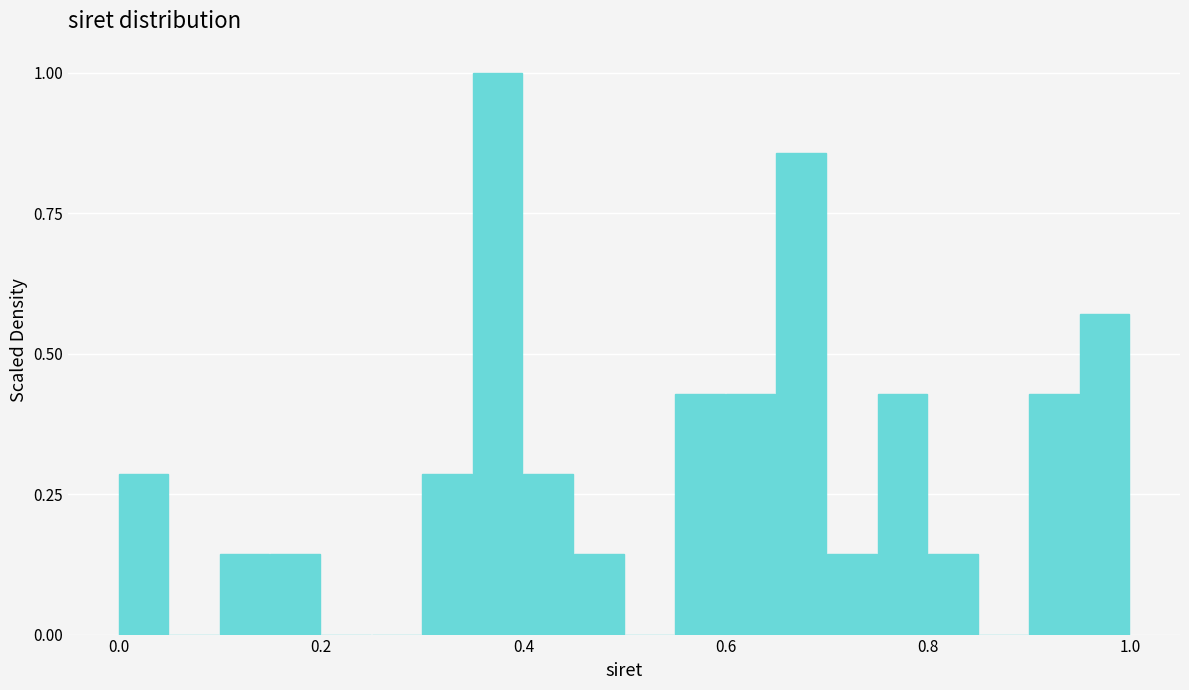

Read against the x-axis, roughly where is the centre of the tallest bar?

0.38